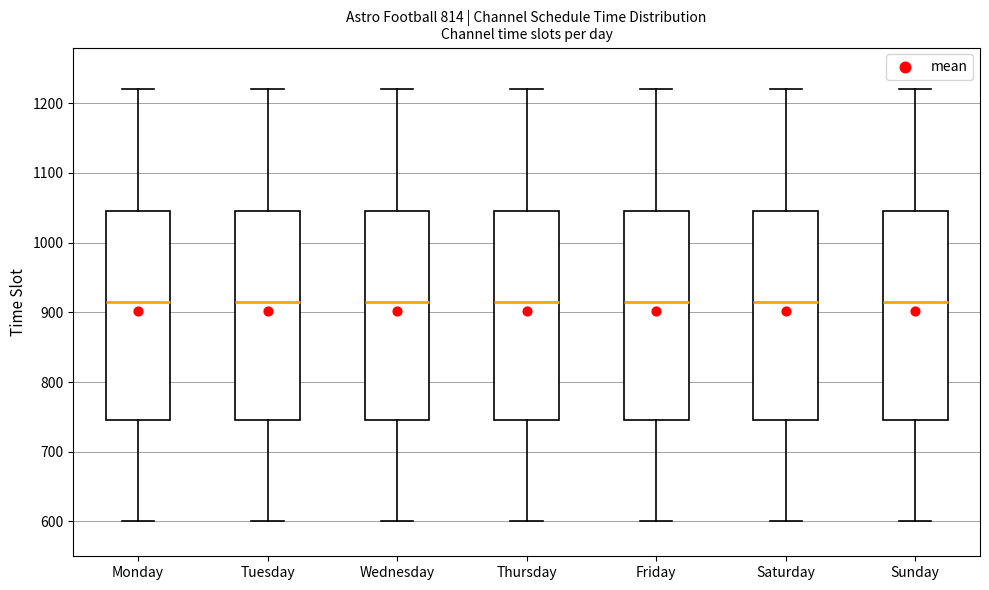

Reading left to right, transcribe this box plot: for each box, give where its median line is, the range the box spans, and where its two whiskers end, as read against the y-axis. The values are not printed on the chart, so give them approximately, as read against the axis.

Monday: median 920, box 750 to 1050, whiskers 600 to 1220
Tuesday: median 920, box 750 to 1050, whiskers 600 to 1220
Wednesday: median 920, box 750 to 1050, whiskers 600 to 1220
Thursday: median 920, box 750 to 1050, whiskers 600 to 1220
Friday: median 920, box 750 to 1050, whiskers 600 to 1220
Saturday: median 920, box 750 to 1050, whiskers 600 to 1220
Sunday: median 920, box 750 to 1050, whiskers 600 to 1220